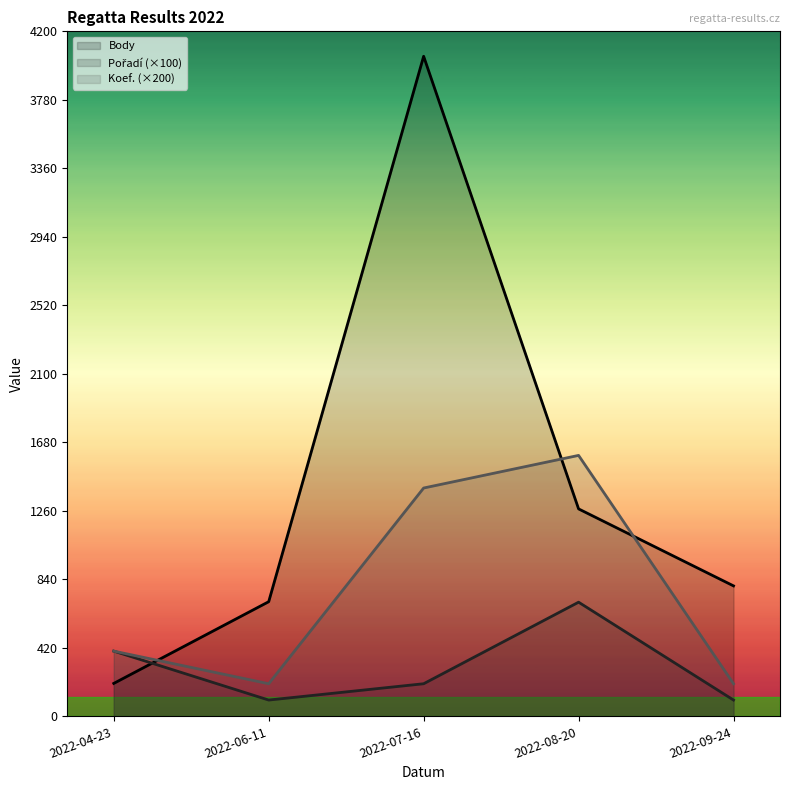

How many interior local peaks does the Pořadí series have?

1